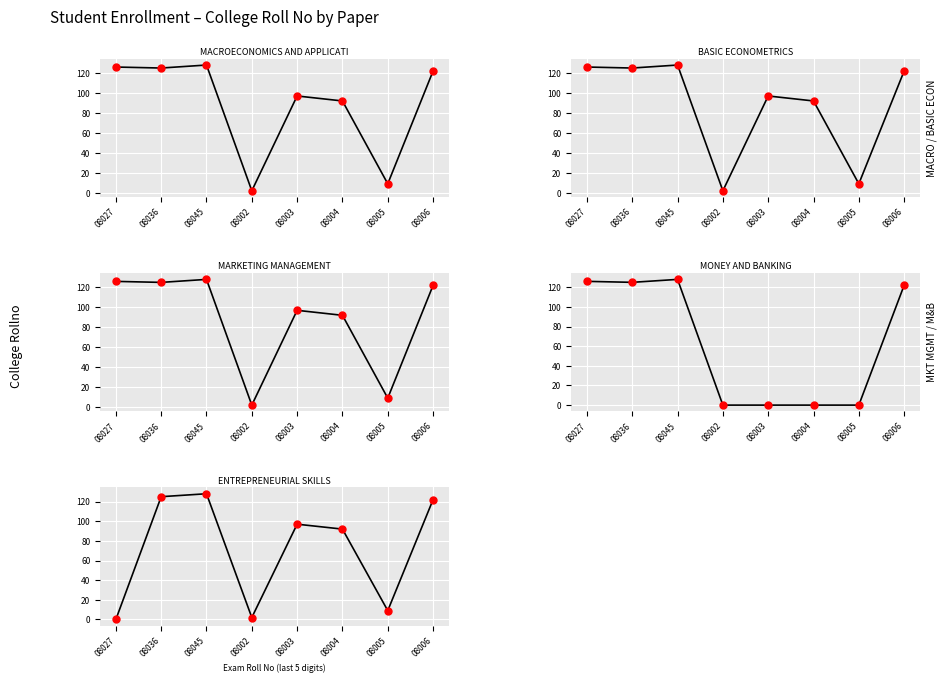

Which series has the largest total across all categories?

MACROECONOMICS AND APPLICATIONS